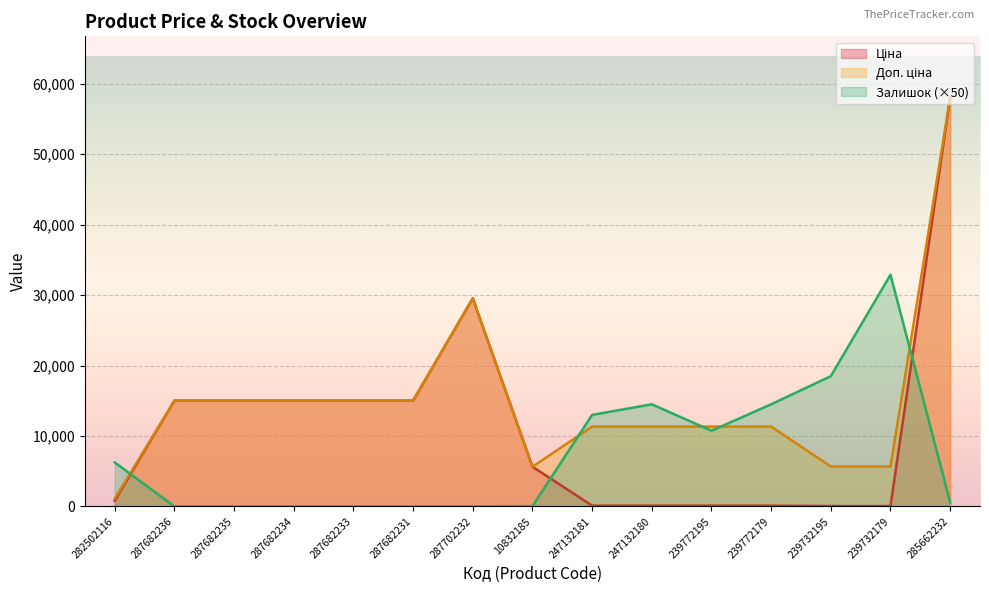

Count the number of categories in the chart.

15